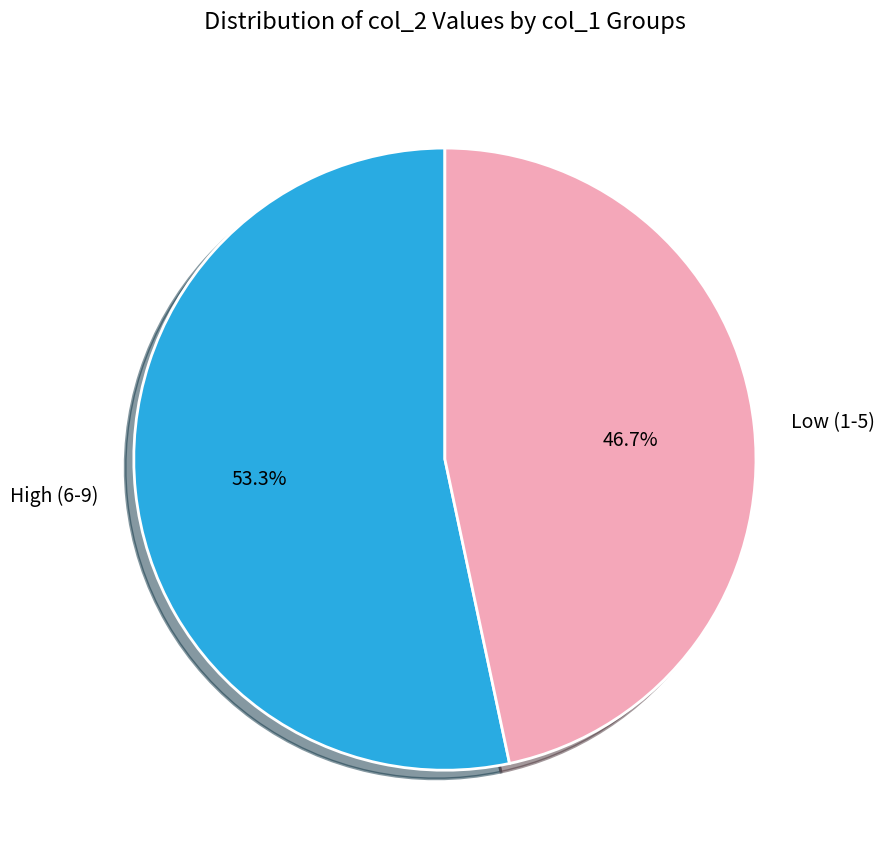

Rank the categories by value from highest to lowest.

High (6-9), Low (1-5)